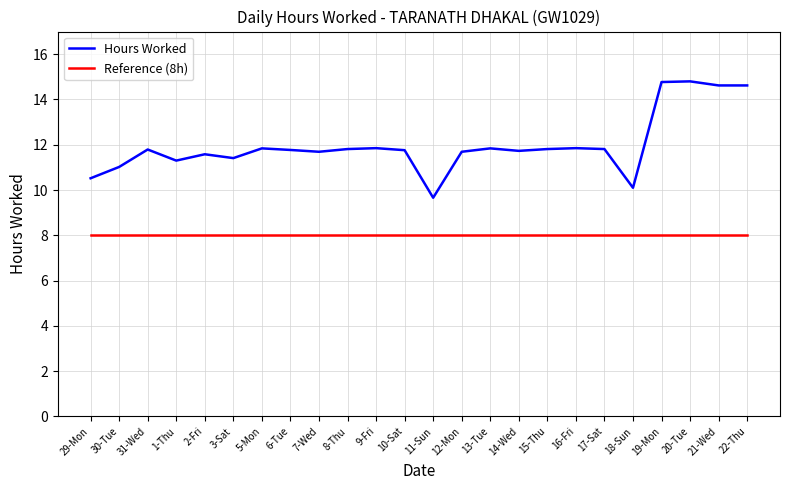

The Hours Worked series shows 7.1 at 19-Mon. True or false?

False